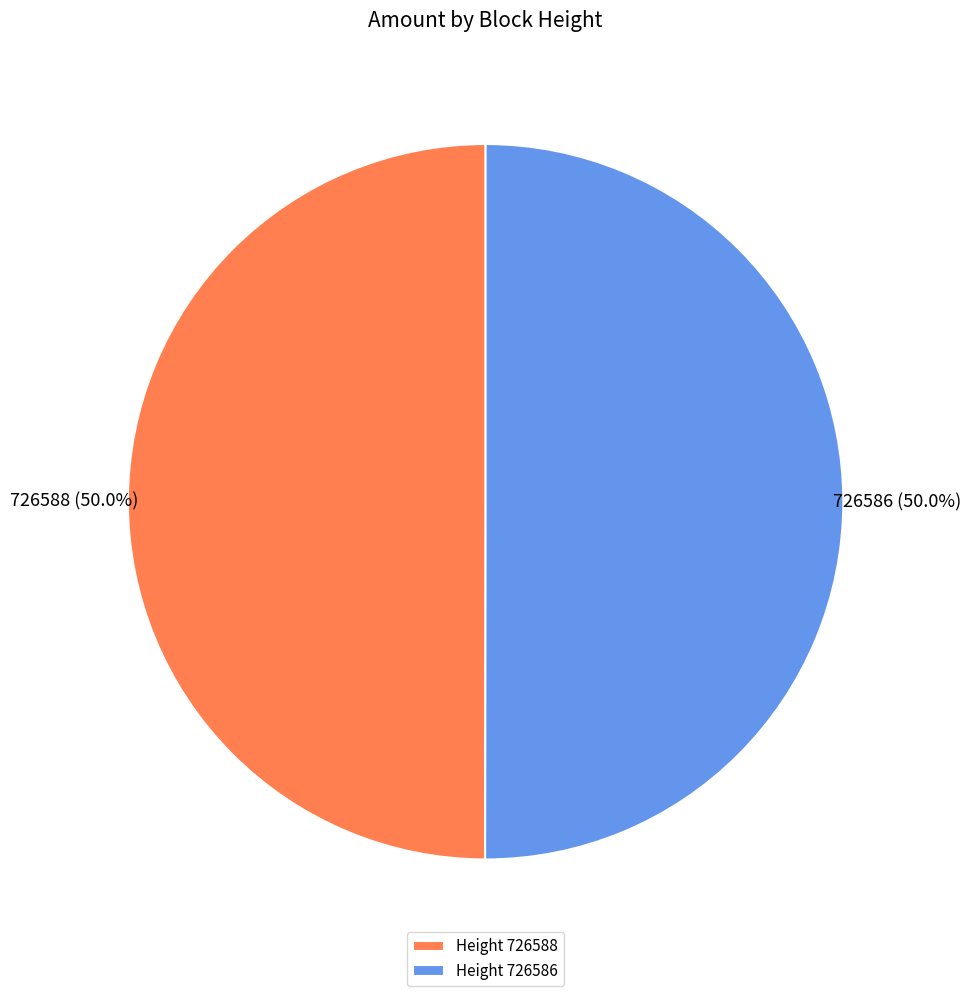

Combined, do Height 726588 and Height 726586 account for over 50%?

Yes